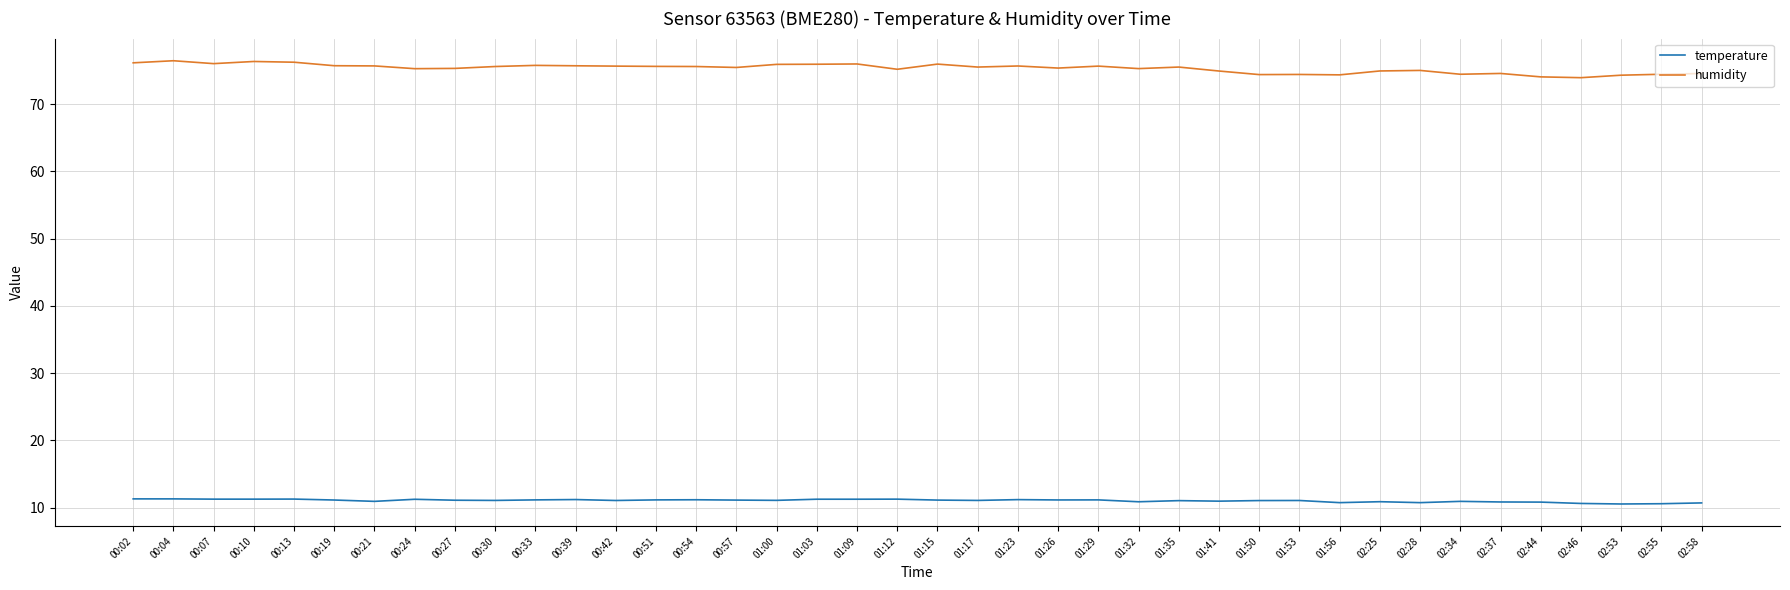

Which series has the widest spread of values?

humidity